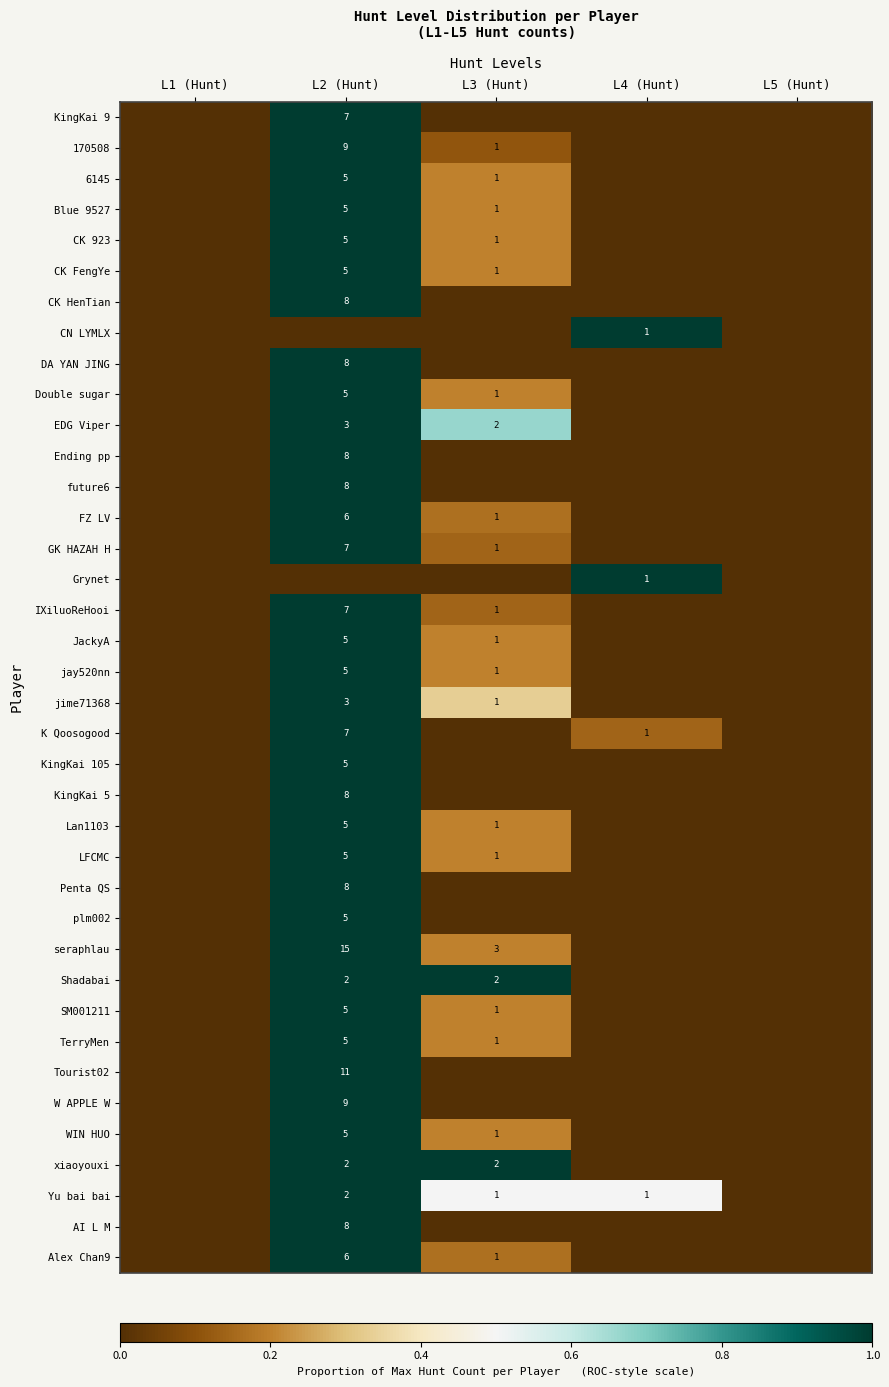

At which category does the chart reach its minimum across all series?

L1 (Hunt)